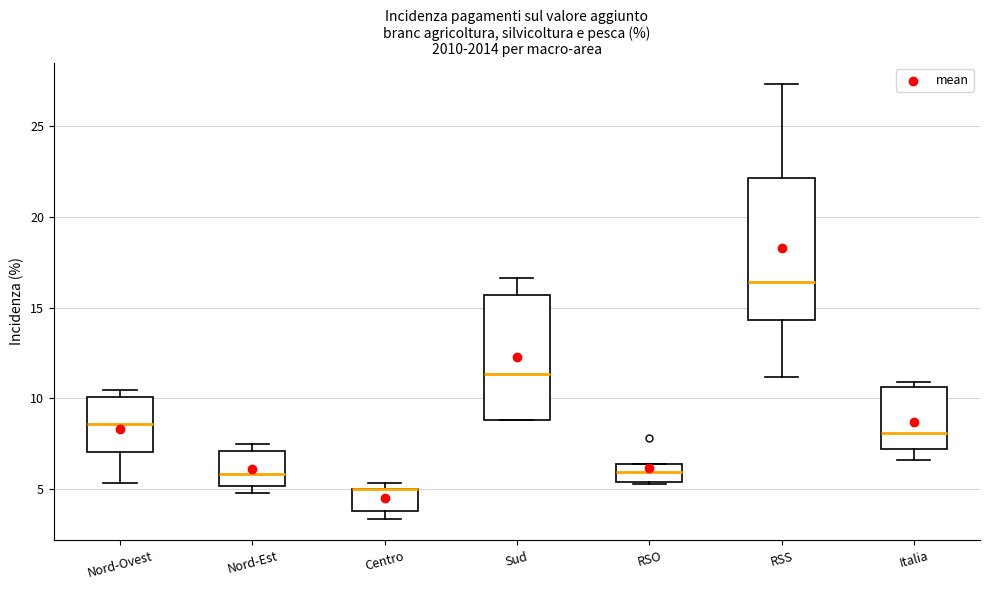

Reading left to right, transcribe this box plot: for each box, give where its median line is, the range the box spans, and where its two whiskers end, as read against the y-axis. The values are not printed on the chart, so give them approximately, as read against the axis.

Nord-Ovest: median 8.5, box 7.0 to 10.0, whiskers 5.5 to 10.5
Nord-Est: median 6.0, box 5.0 to 7.0, whiskers 5.0 (just below the box's lower edge) to 7.5
Centro: median 5.0 (drawn on the box's upper edge), box 4.0 to 5.0, whiskers 3.5 to 5.5
Sud: median 11.5, box 9.0 to 15.5, whiskers 9.0 to 16.5
RSO: median 6.0, box 5.5 to 6.5, whiskers 5.5 to 6.5
RSS: median 16.5, box 14.5 to 22.0, whiskers 11.0 to 27.5
Italia: median 8.0, box 7.0 to 10.5, whiskers 6.5 to 11.0